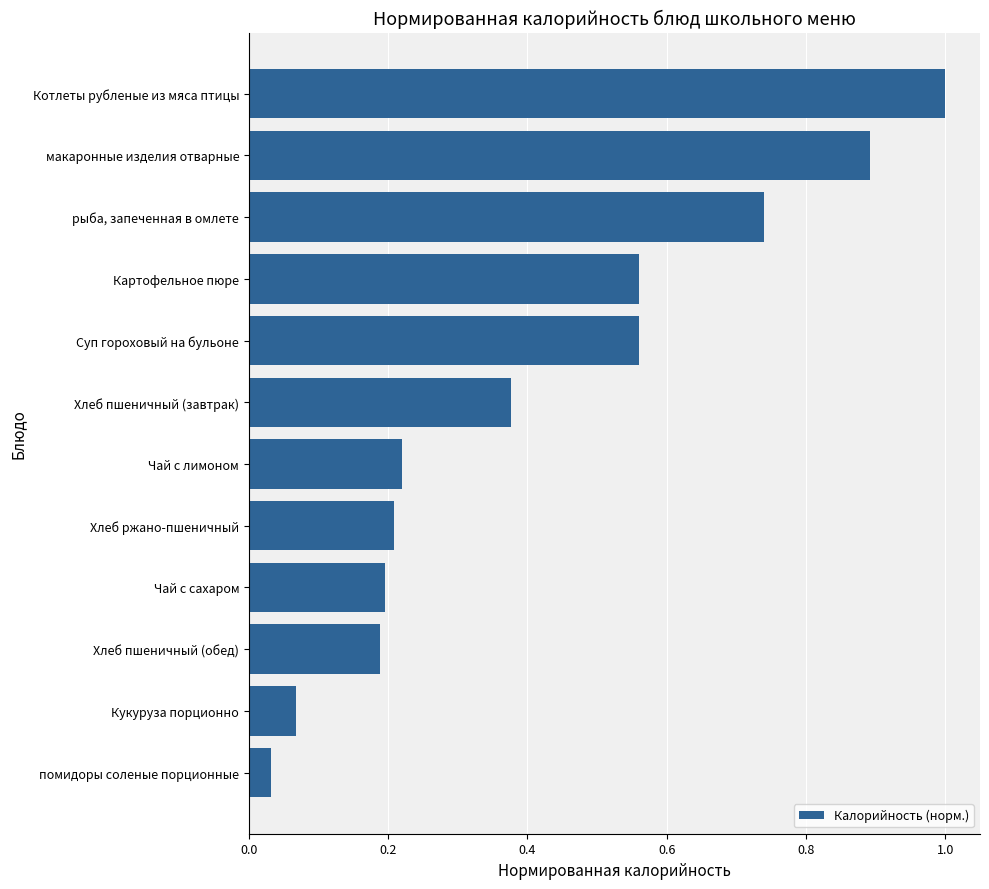

What is the sum of all values?

5.0